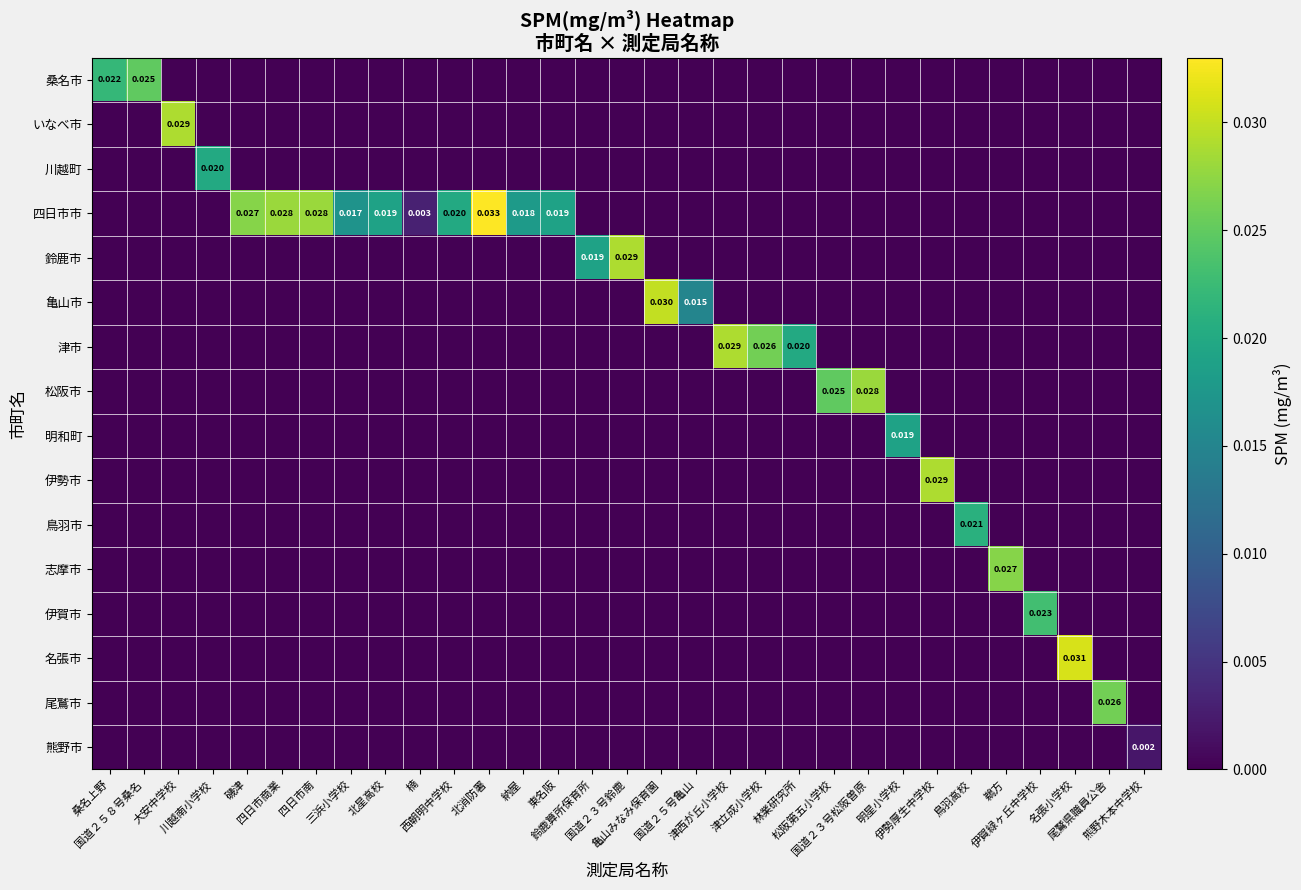

Is it true that 四日市市 equals -0.0 at 伊賀緑ヶ丘中学校?

False